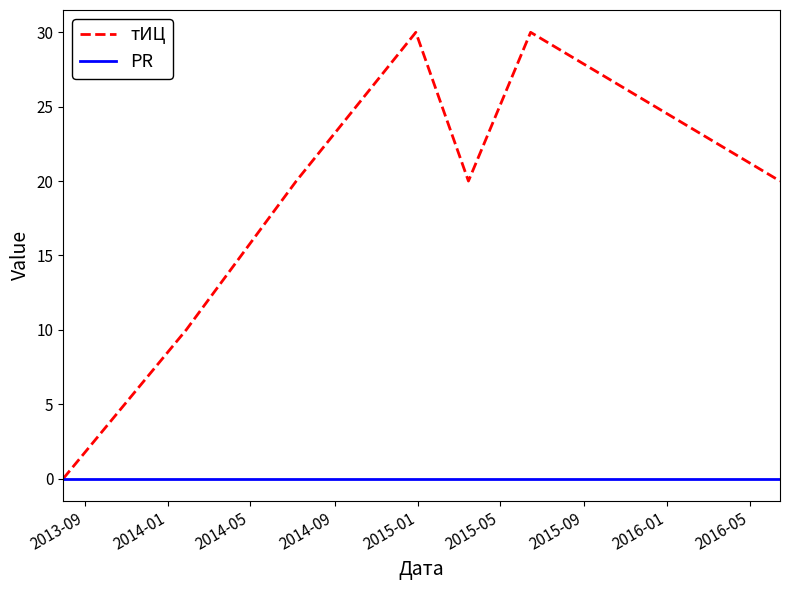

Reading left to right, transcribe all the data shown in this chart.

тИЦ: 0	10	20	30	20	30	20
PR: 0	0	0	0	0	0	0